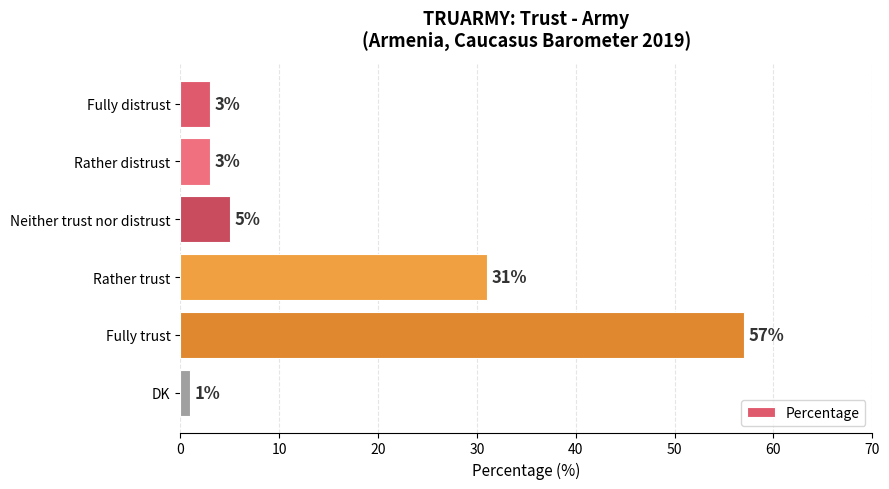

What is the average value?

17